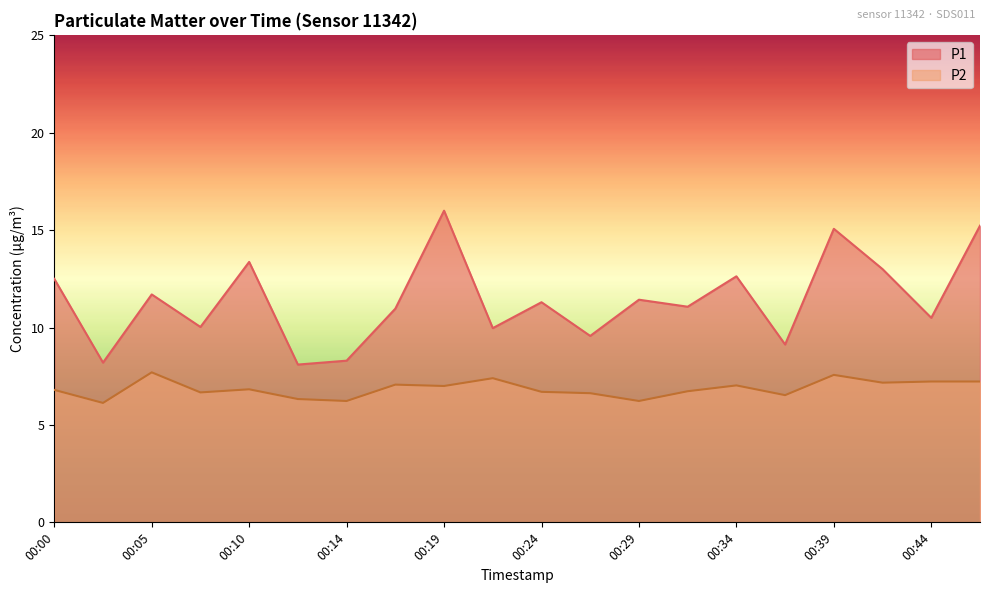

What are all the series names shown in the legend?

P1, P2